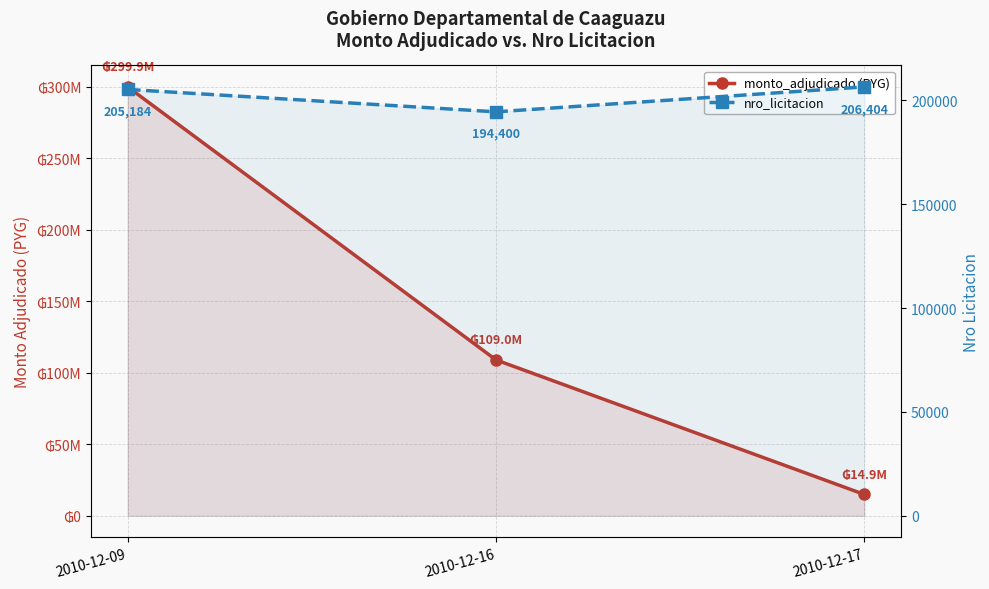

List the series in order of their overall mean, highest first.

monto_adjudicado (PYG), nro_licitacion